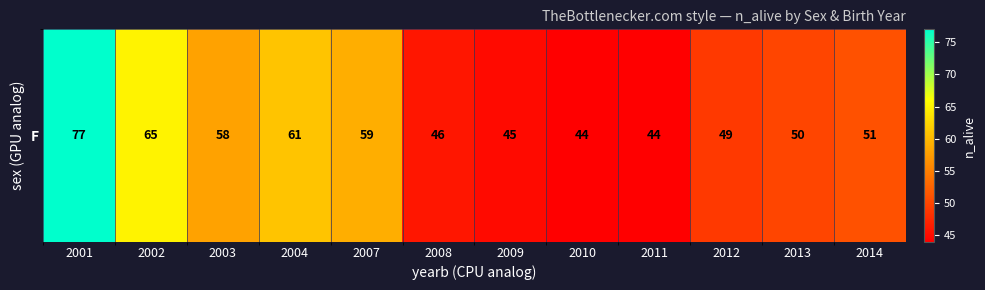

What is the change in value from 2001 to 2010?

-33